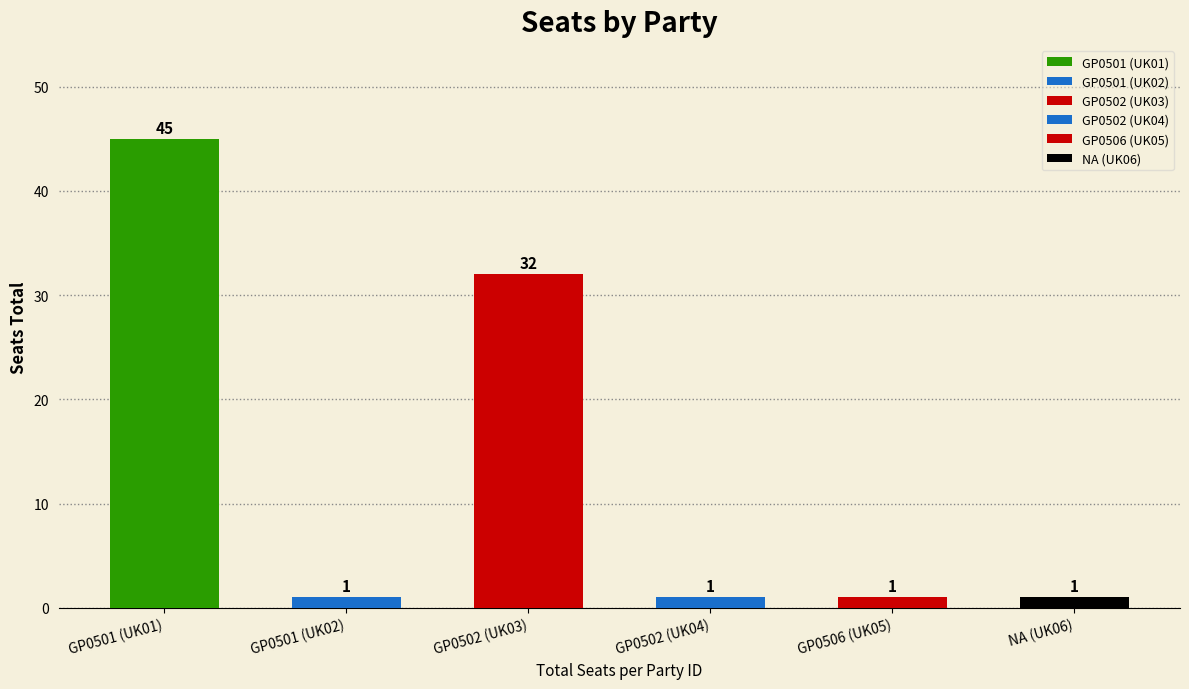

The chart shows a value of 48 at GP0502 (UK03). True or false?

False